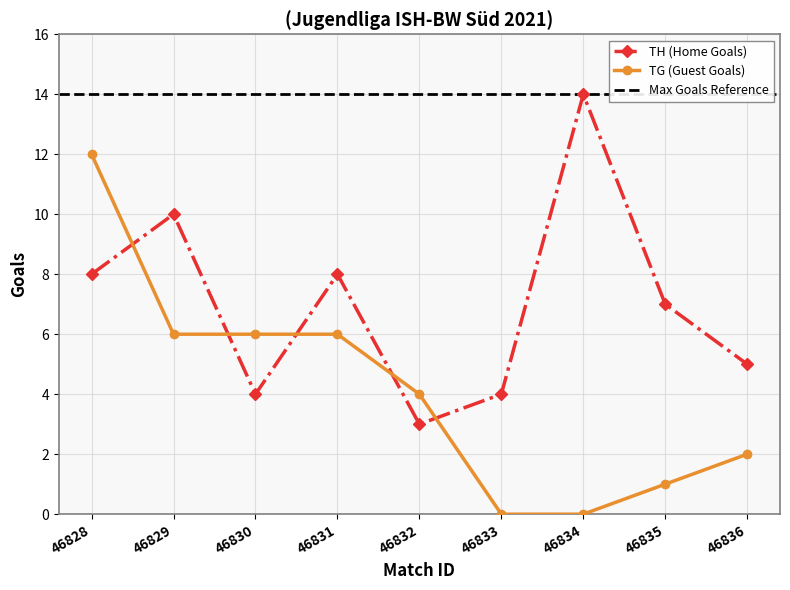

At which category does TH (Home Goals) reach its first local peak?

46829